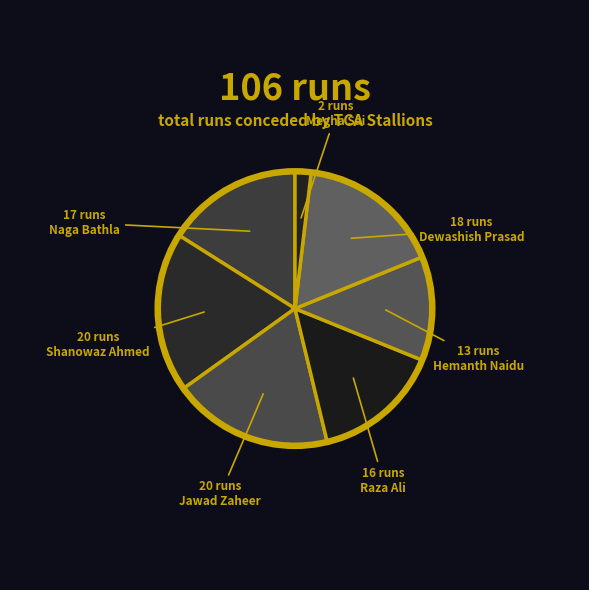

How many segments does this pie chart have?

7